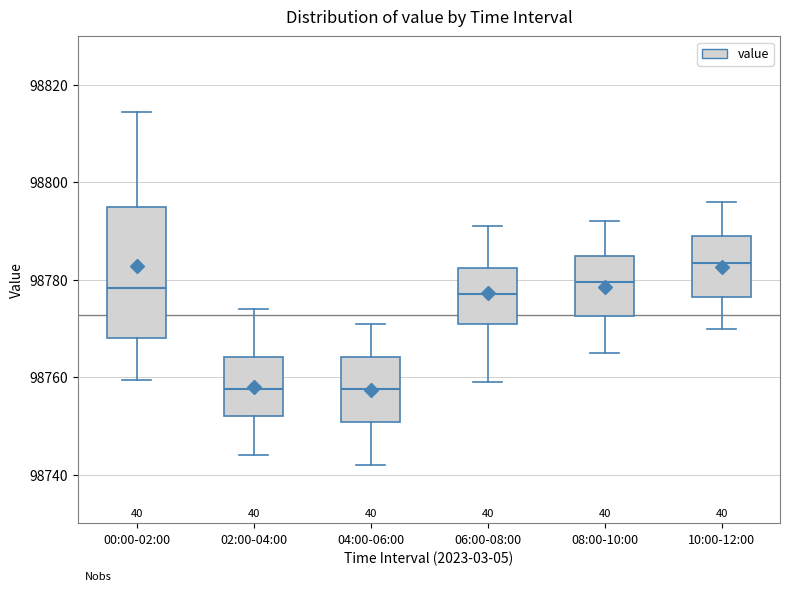

Reading left to right, read every box against the y-axis: the position of its median line, the range the box covers, and the ends of its whiskers. The values are not printed on the chart, so give them approximately, as read against the axis.

00:00-02:00: median 98778, box 98768 to 98794, whiskers 98760 to 98814
02:00-04:00: median 98758, box 98752 to 98764, whiskers 98744 to 98774
04:00-06:00: median 98758, box 98750 to 98764, whiskers 98742 to 98772
06:00-08:00: median 98778, box 98772 to 98782, whiskers 98760 to 98792
08:00-10:00: median 98780, box 98772 to 98786, whiskers 98766 to 98792
10:00-12:00: median 98784, box 98776 to 98790, whiskers 98770 to 98796